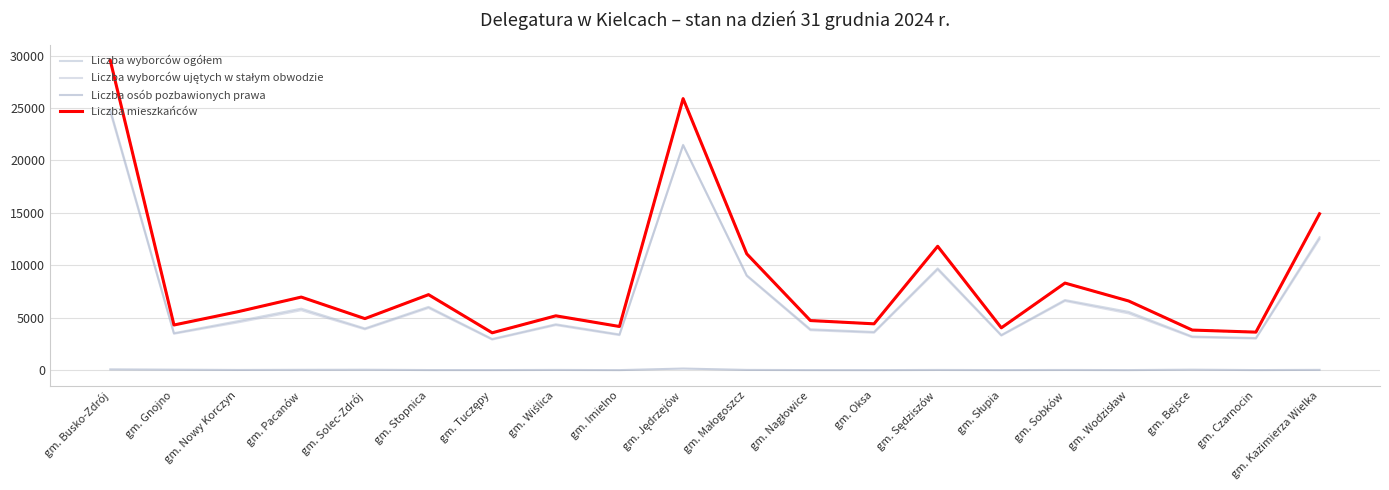

True or false: Liczba wyborców ujętych w stałym obwodzie and Liczba wyborców ogółem intersect in this chart.

False